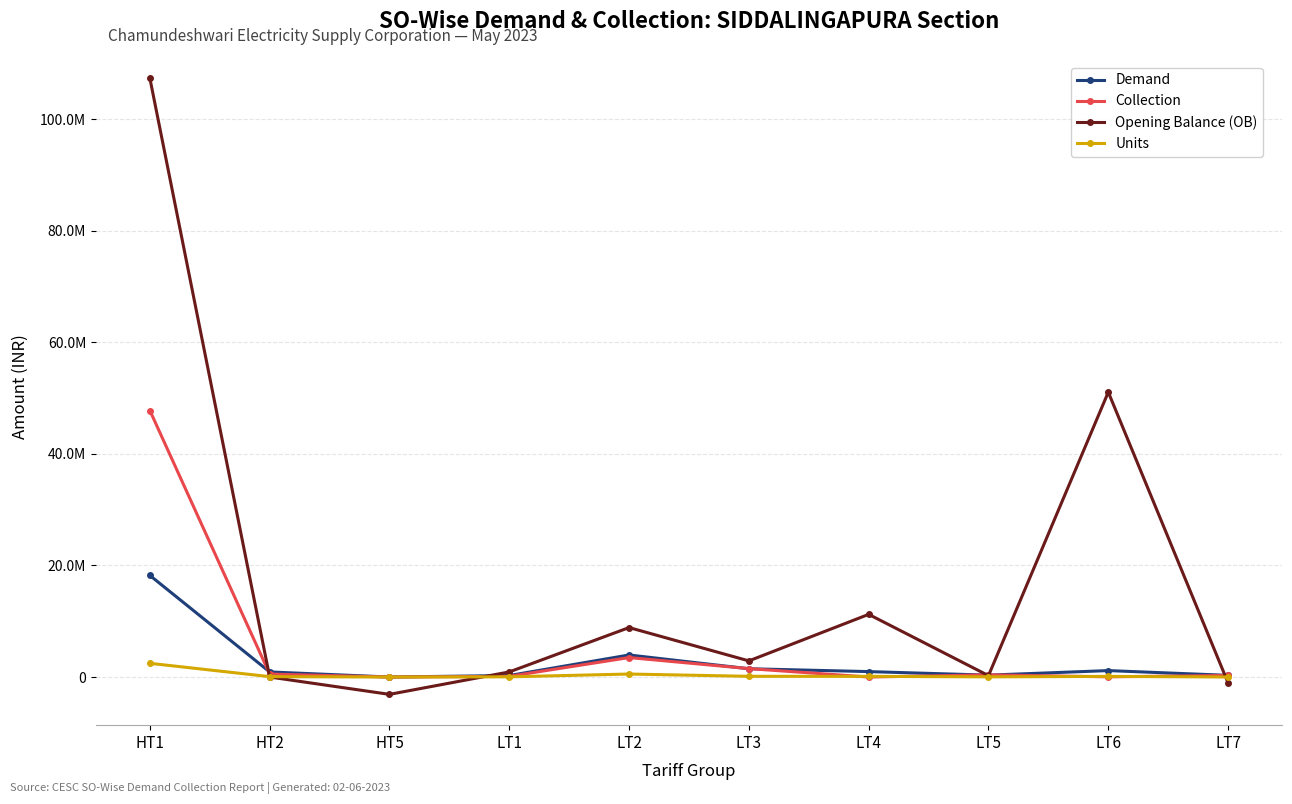

Which series changed the most between HT5 and LT2?

Opening Balance (OB)